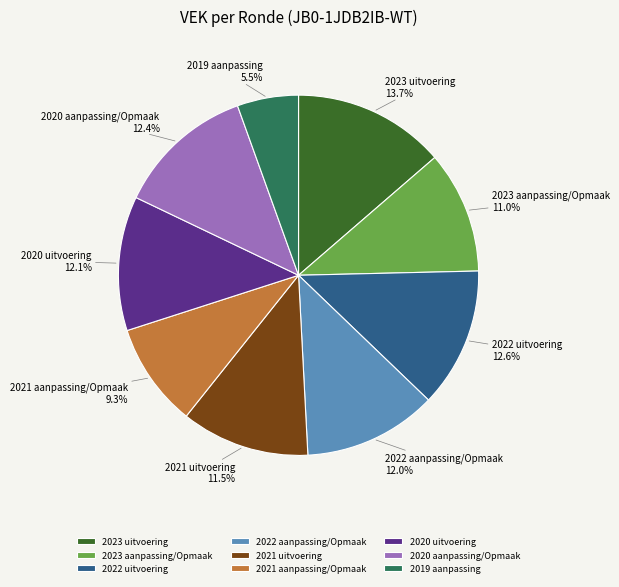

Does 2023 aanpassing/Opmaak represent more than half of the total?

No